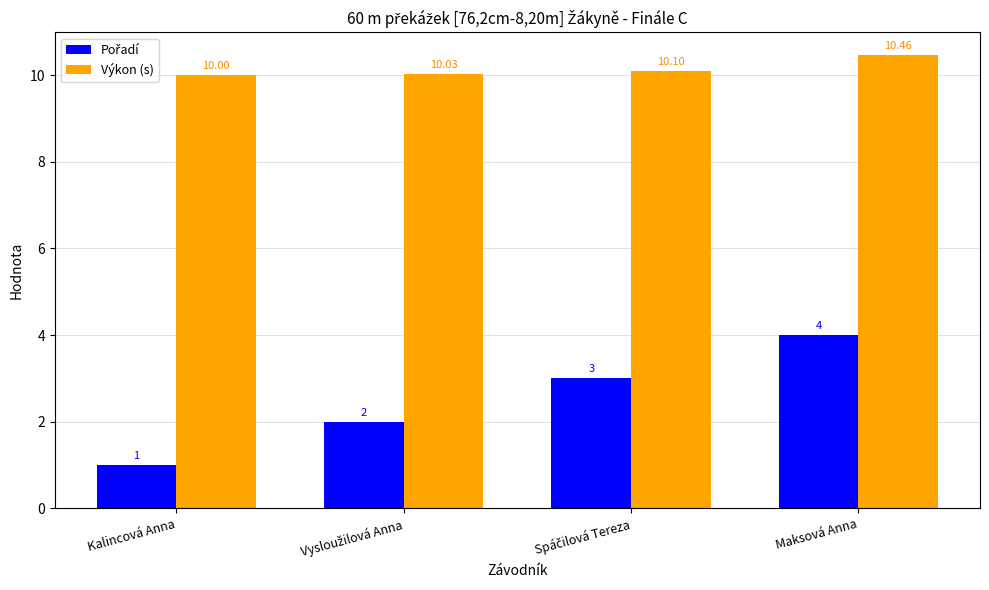

At how many categories does at least one series exceed 1?

4